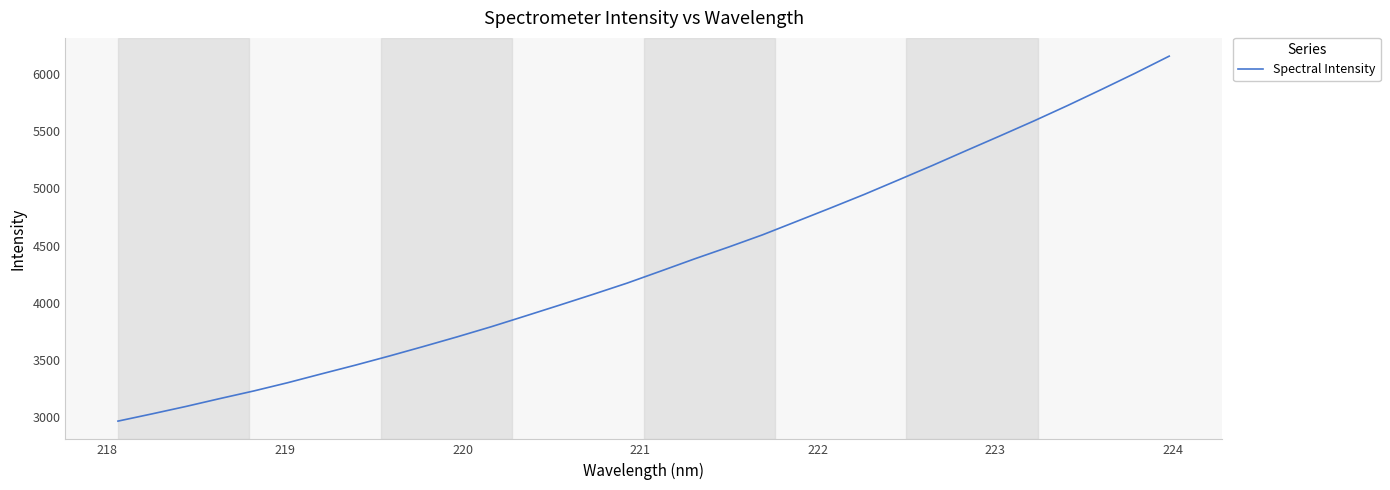

What is the smallest value displayed?

2964.4